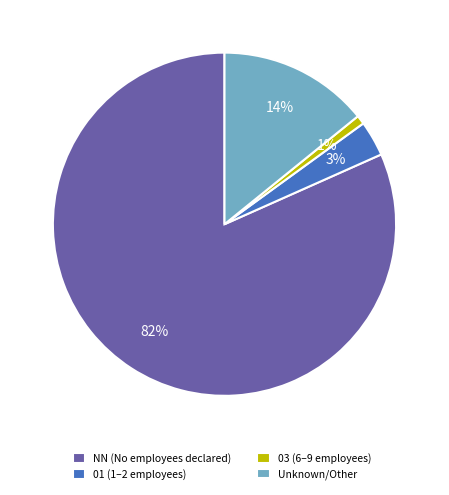

To the nearest percent, what is the average slice percentage?

25%